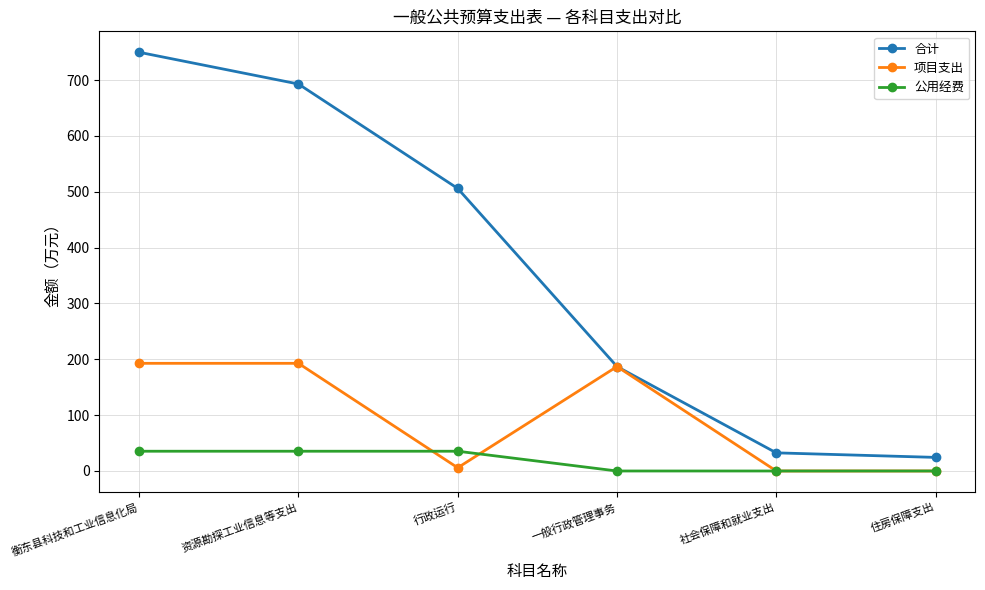

Reading right to left, list all the values displayed in this chart.

合计: 住房保障支出=24.4	社会保障和就业支出=32.5	一般行政管理事务=187.0	行政运行=505.9	资源勘探工业信息等支出=692.9	衡东县科技和工业信息化局=749.8
项目支出: 住房保障支出=0.0	社会保障和就业支出=0.0	一般行政管理事务=187.0	行政运行=5.8	资源勘探工业信息等支出=192.8	衡东县科技和工业信息化局=192.8
公用经费: 住房保障支出=0.0	社会保障和就业支出=0.0	一般行政管理事务=0.0	行政运行=35.4	资源勘探工业信息等支出=35.4	衡东县科技和工业信息化局=35.4